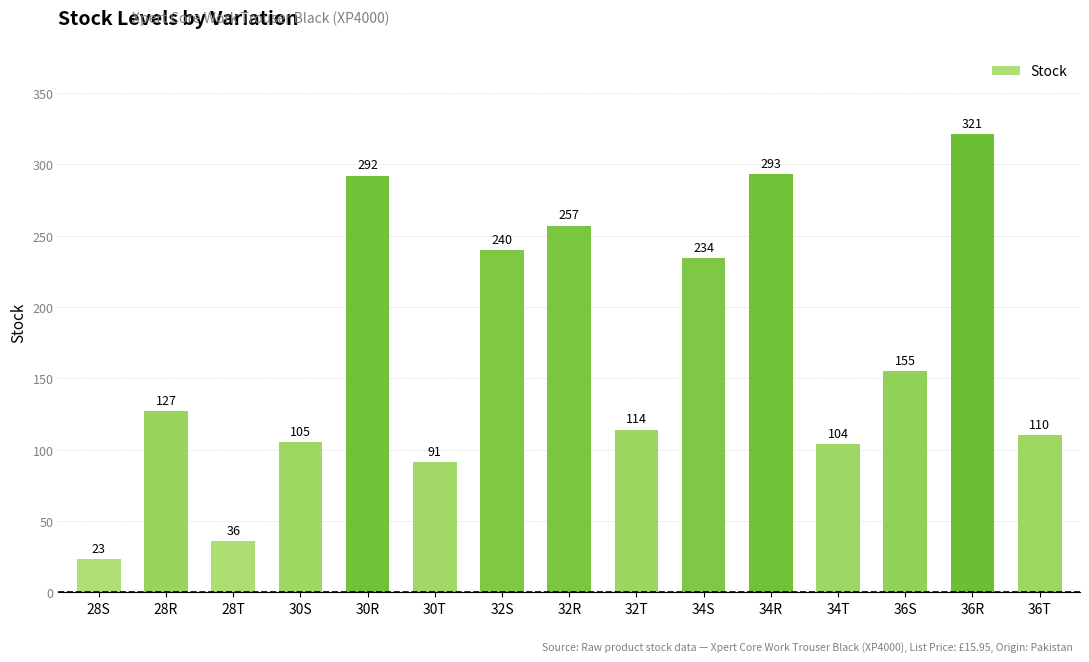

What is the ratio of the value at 28S to the value at 28T?

0.6